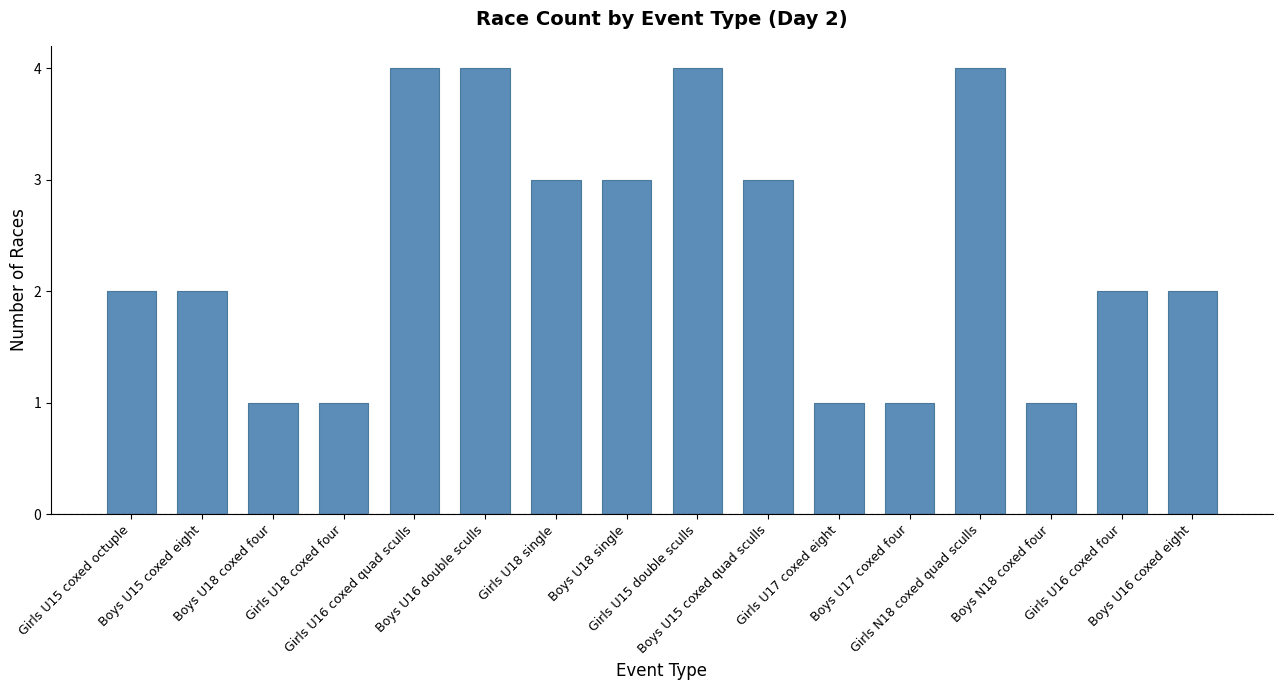

What is the sum of all values?

38